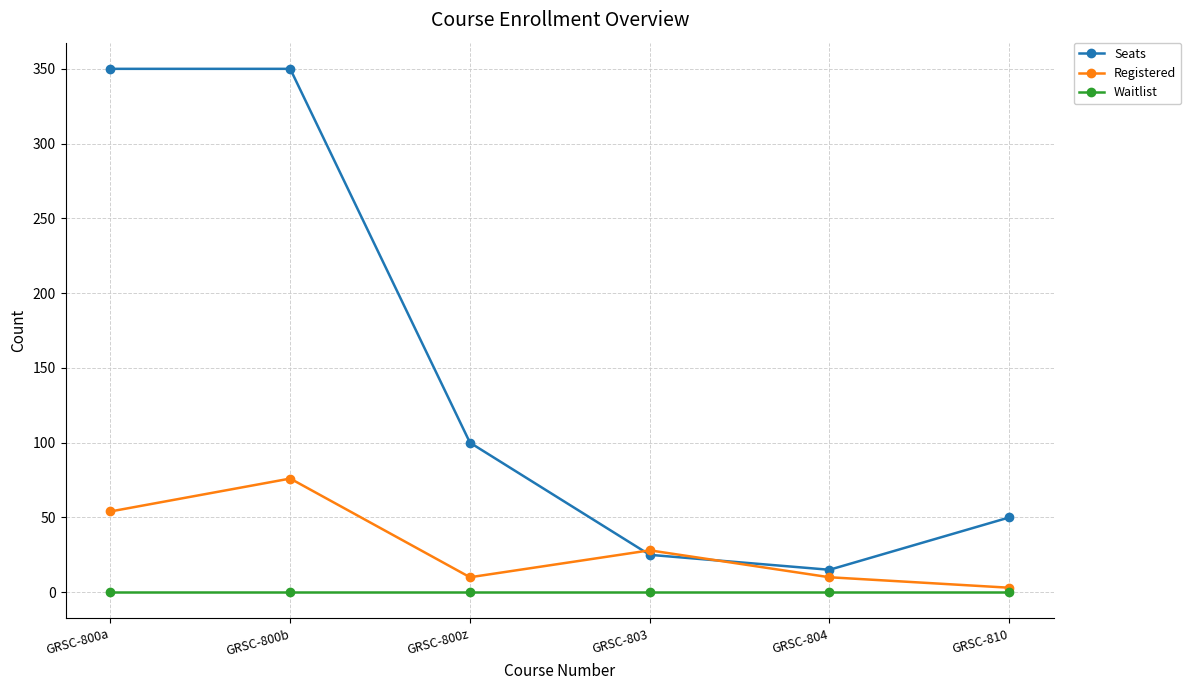

Which category has the highest value in the Registered series?

GRSC-800b